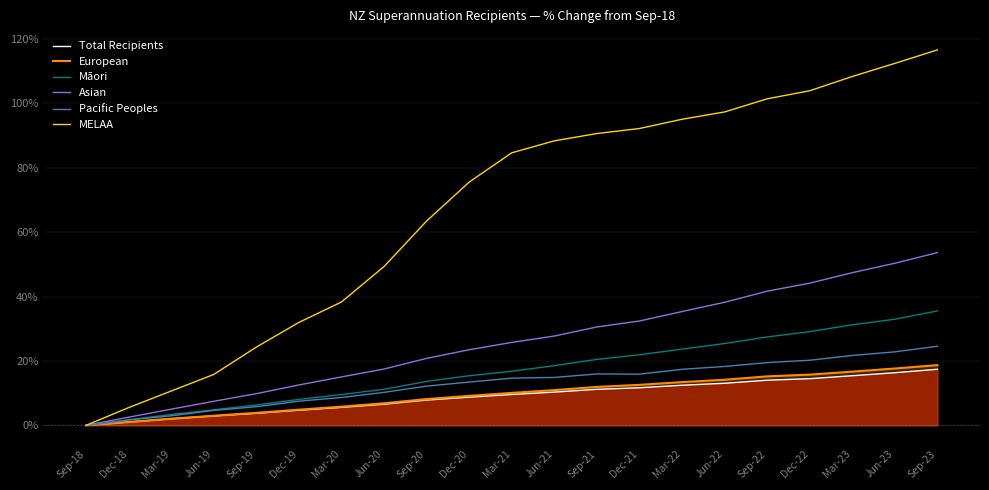

True or false: European and Māori intersect in this chart.

False